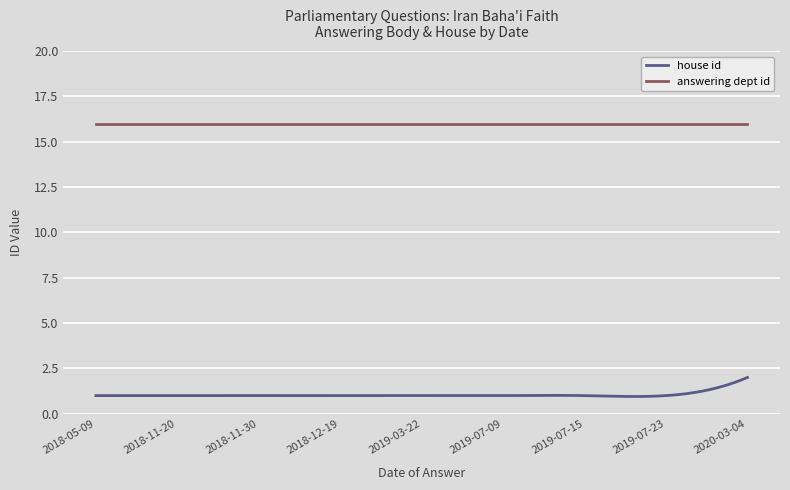

List the series in order of their overall mean, lowest first.

house id, answering dept id